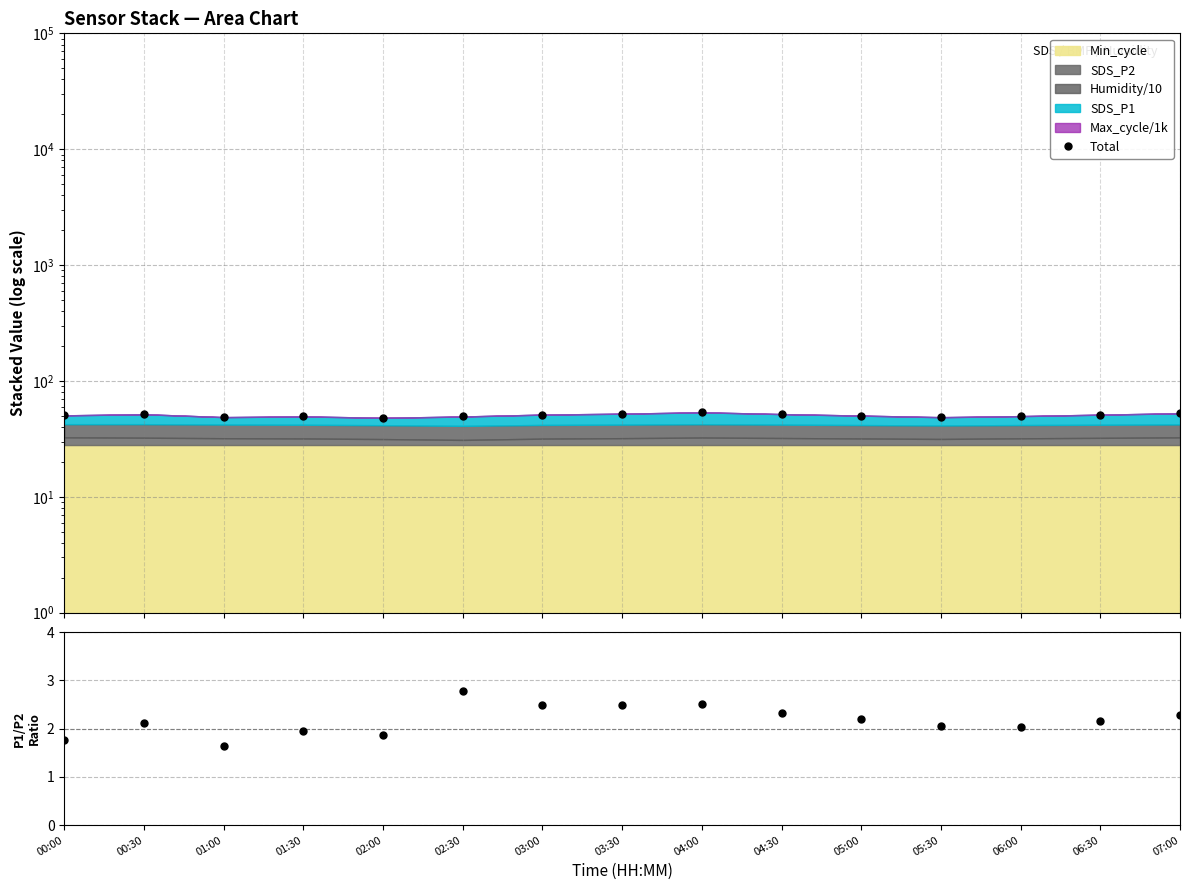

How many interior local valleys does the Total series have?

3